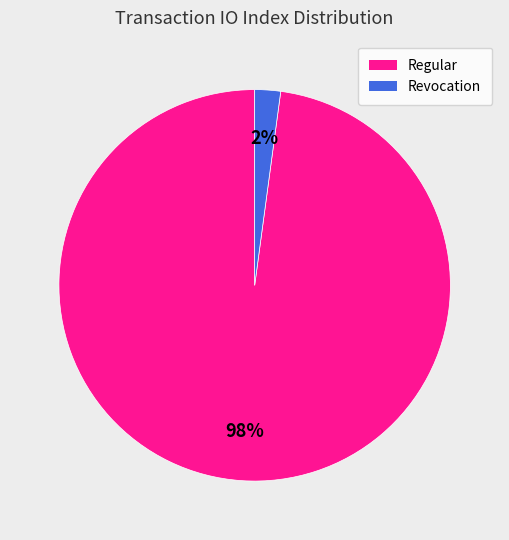

What is the smallest slice in the pie chart?

Revocation